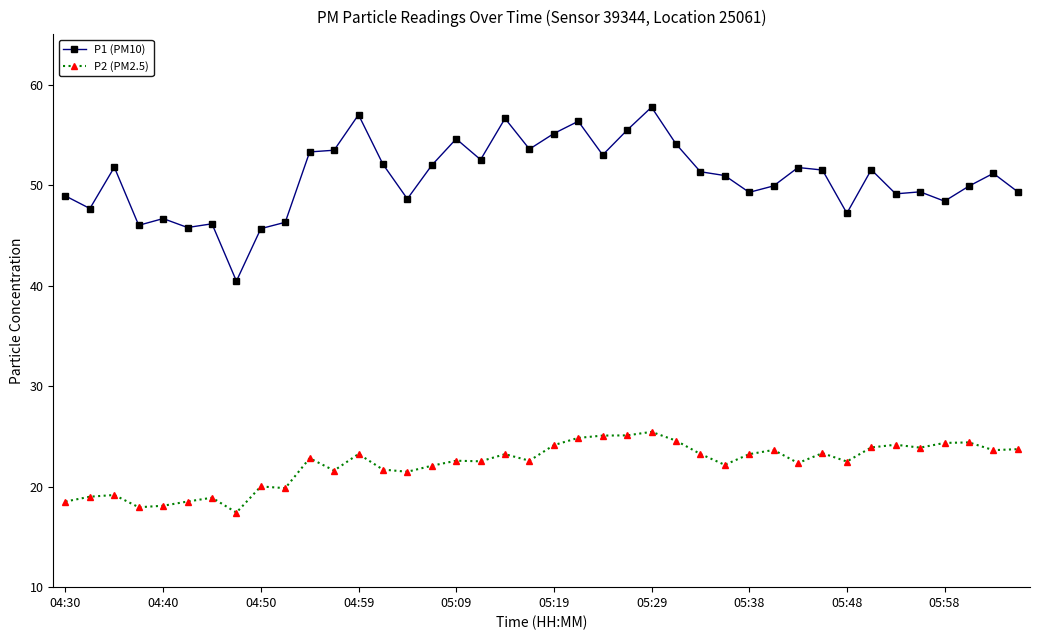

What is the minimum value shown in the chart?

17.4